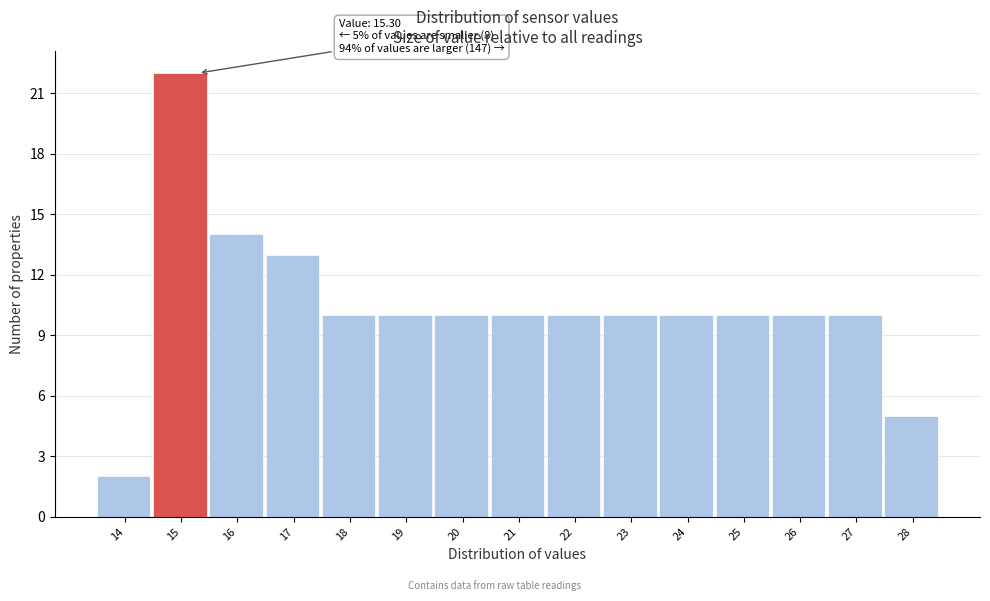

Reading left to right, what are all the values shown in this chart?

2	22	14	13	10	10	10	10	10	10	10	10	10	10	5